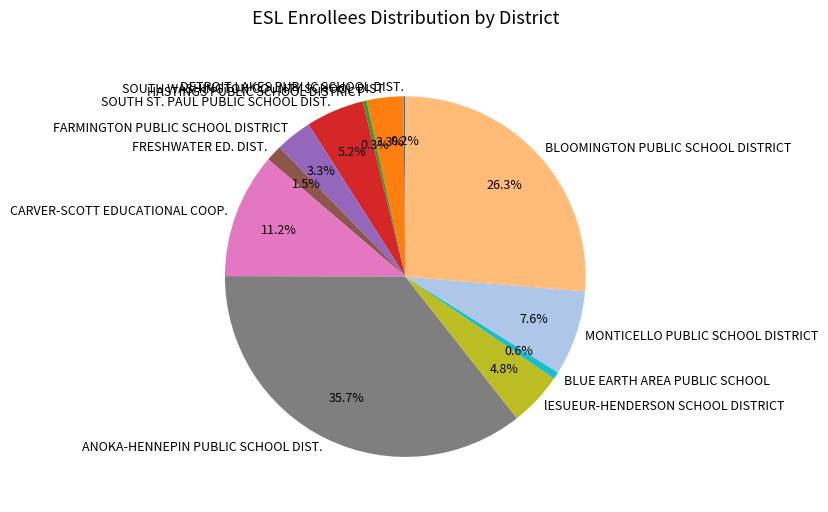

What percentage is the SOUTH ST. PAUL PUBLIC SCHOOL DIST. slice, to the nearest percent?

5%